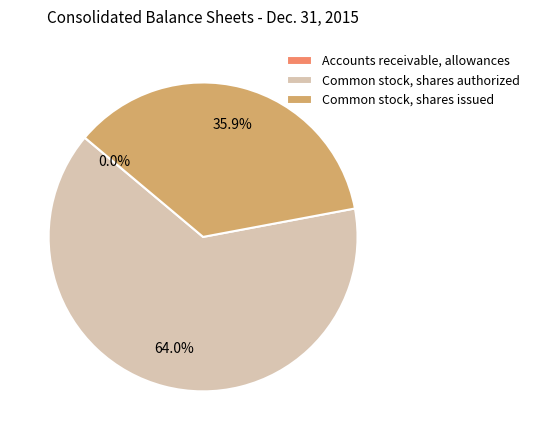

Is it true that Common stock, shares issued is 36% of the pie?

True